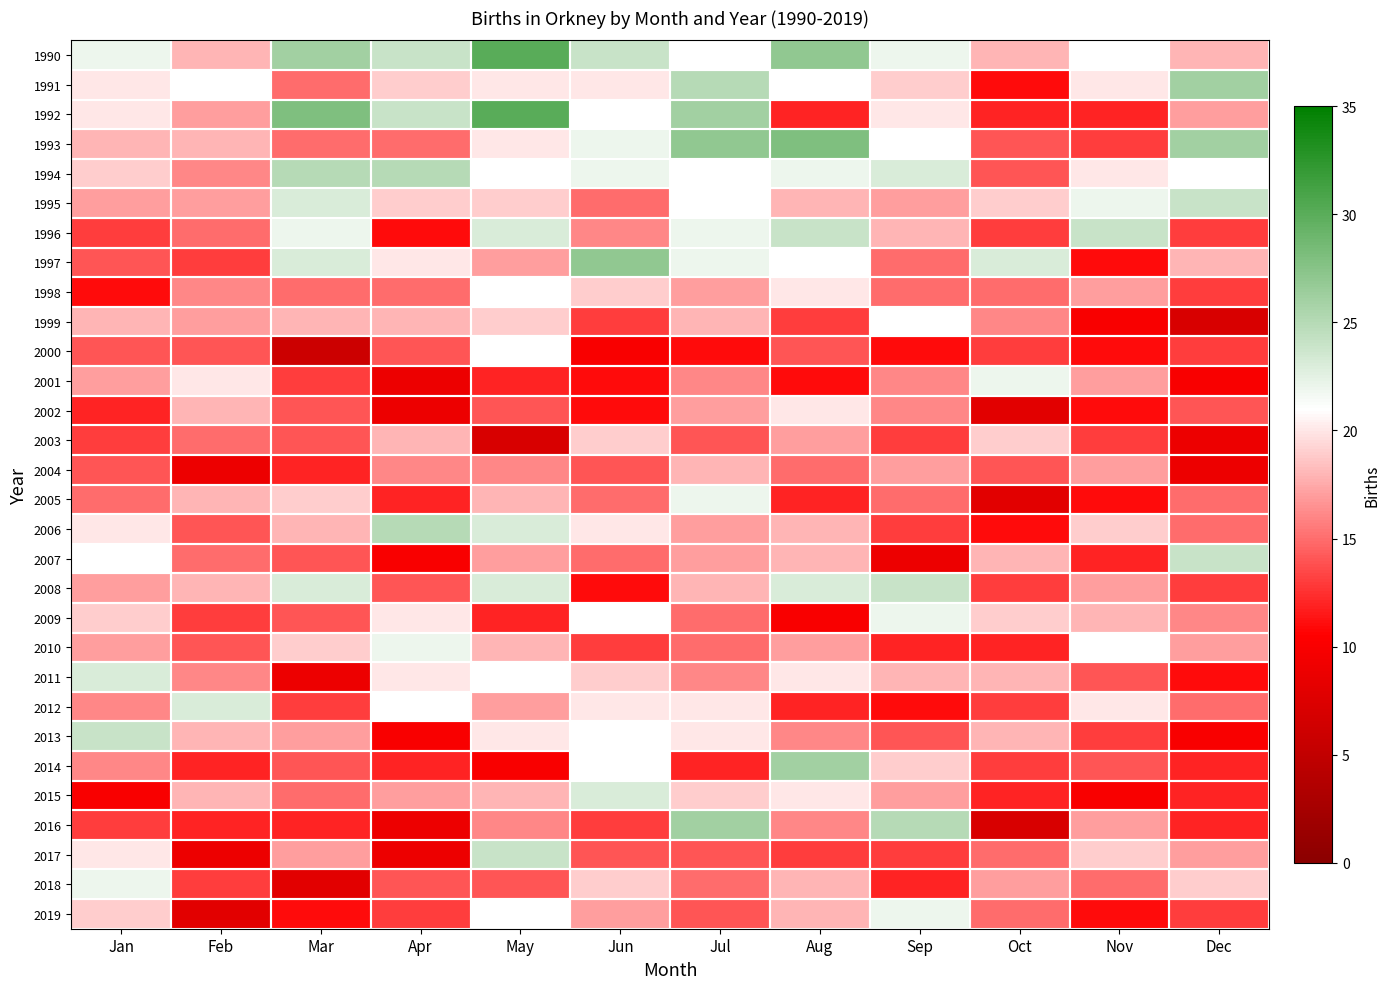

Which series has the widest spread of values?

2016